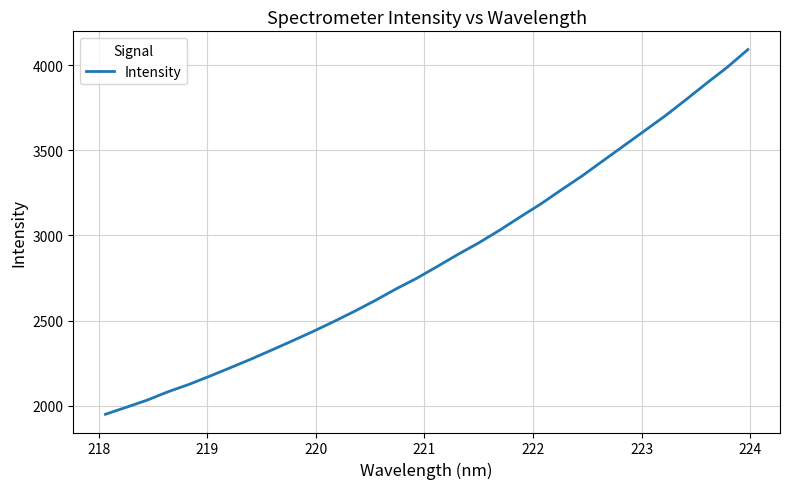

How many lines are shown in the chart?

1